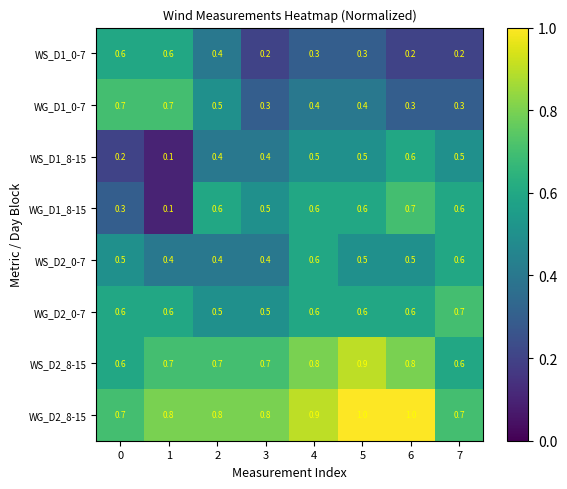

Where is WG_D2_0-7 nearest to the value 0?

2